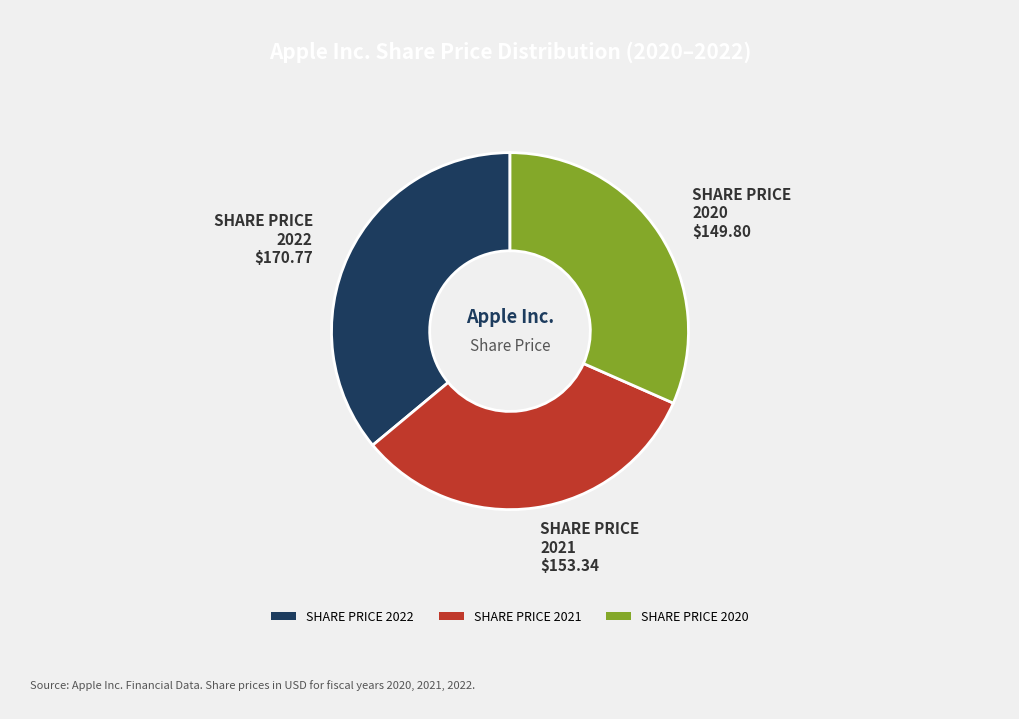

Count the number of slices in the pie.

3